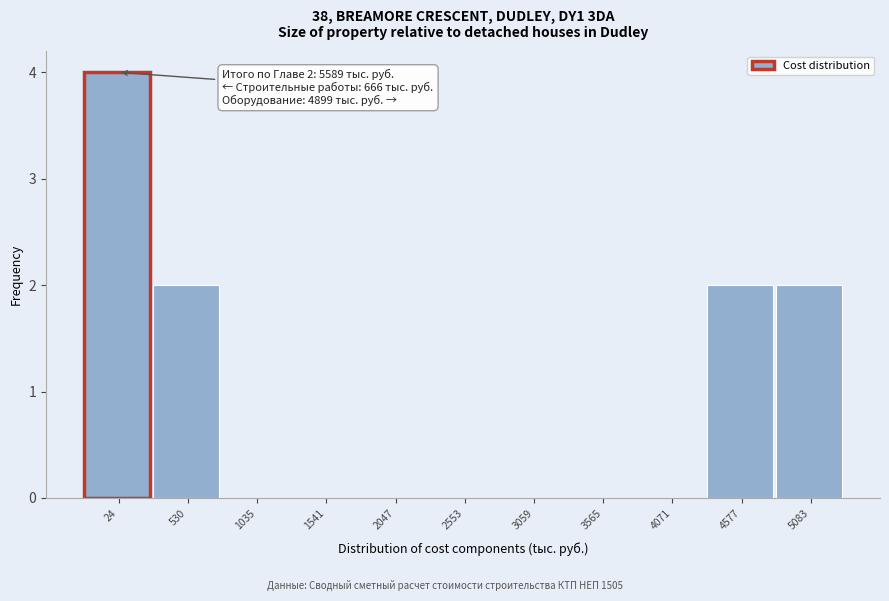

Reading left to right, transcribe all the data shown in this chart.

24=4	530=2	1035=0	1541=0	2047=0	2553=0	3059=0	3565=0	4071=0	4577=2	5083=2